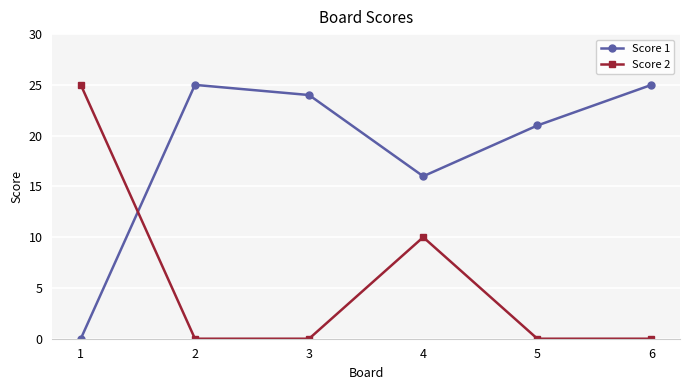

What is the difference between the Score 1 values at 5 and 4?

5